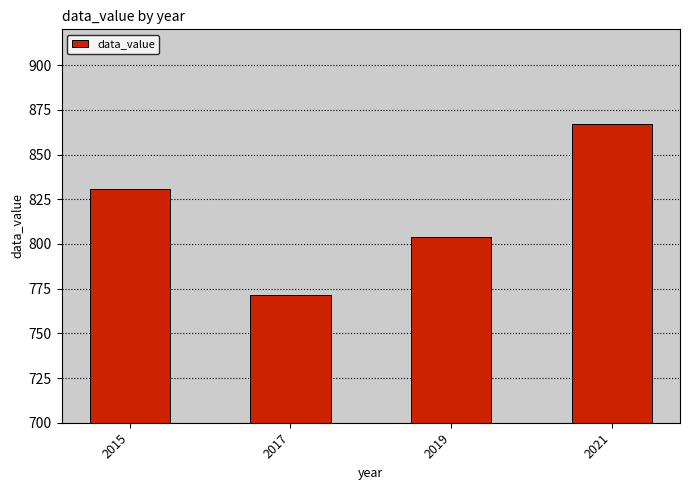

List the labels in order of value, smallest first.

2017, 2019, 2015, 2021